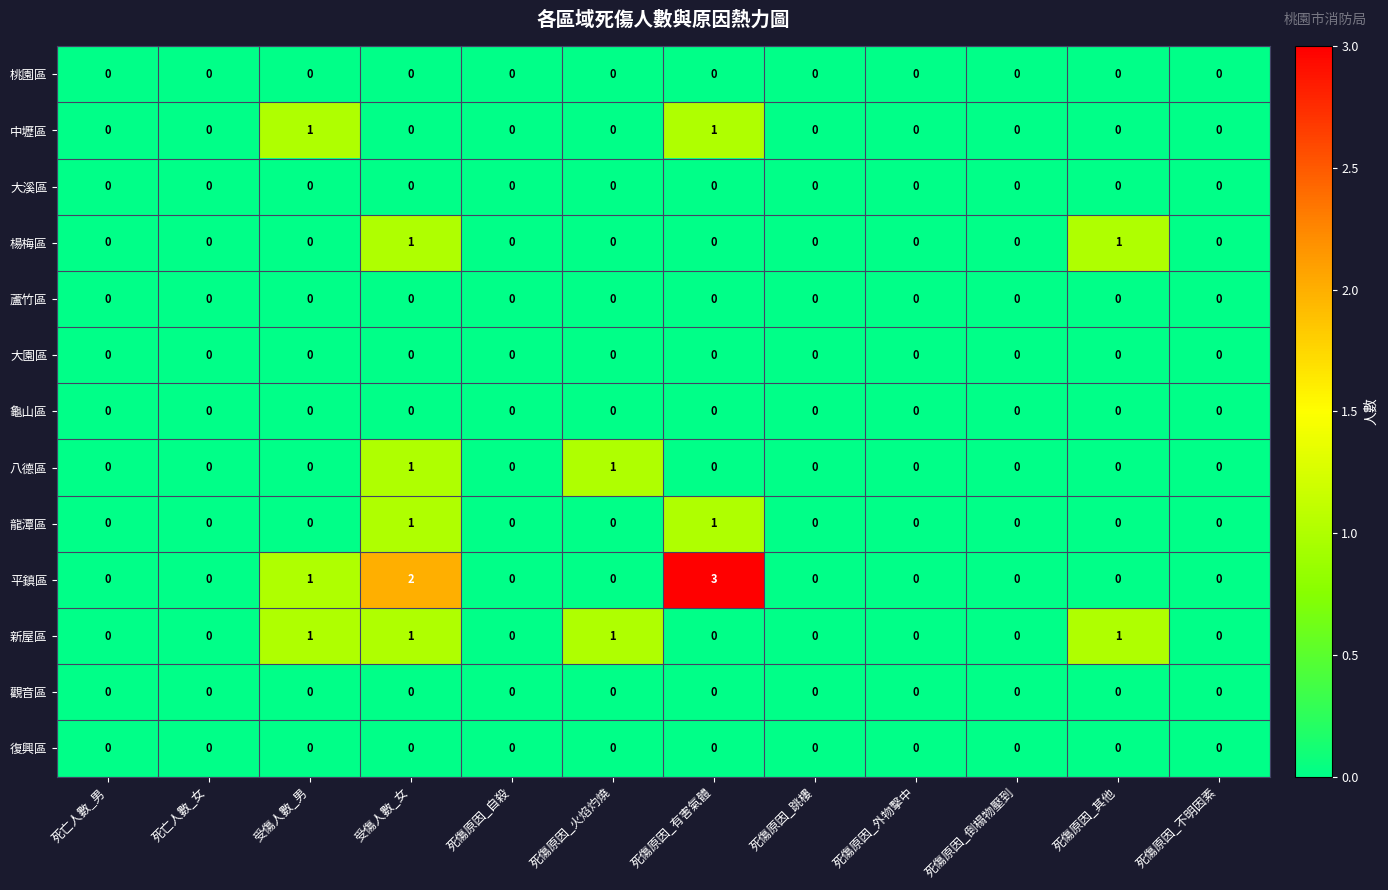

At which category is the sum across all series the highest?

受傷人數_女